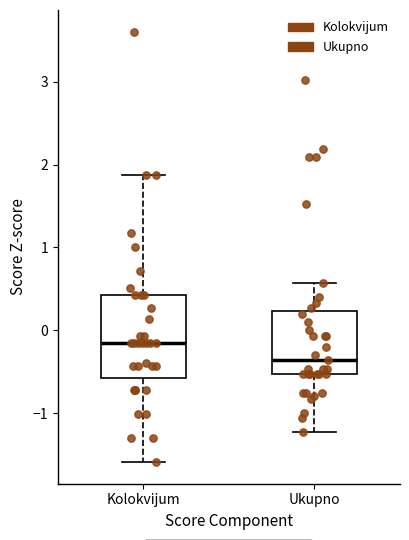

Where does the median line of the box for Ukupno sit on the y-axis? The values are not printed on the chart, so give them approximately, as read against the axis.

-0.4